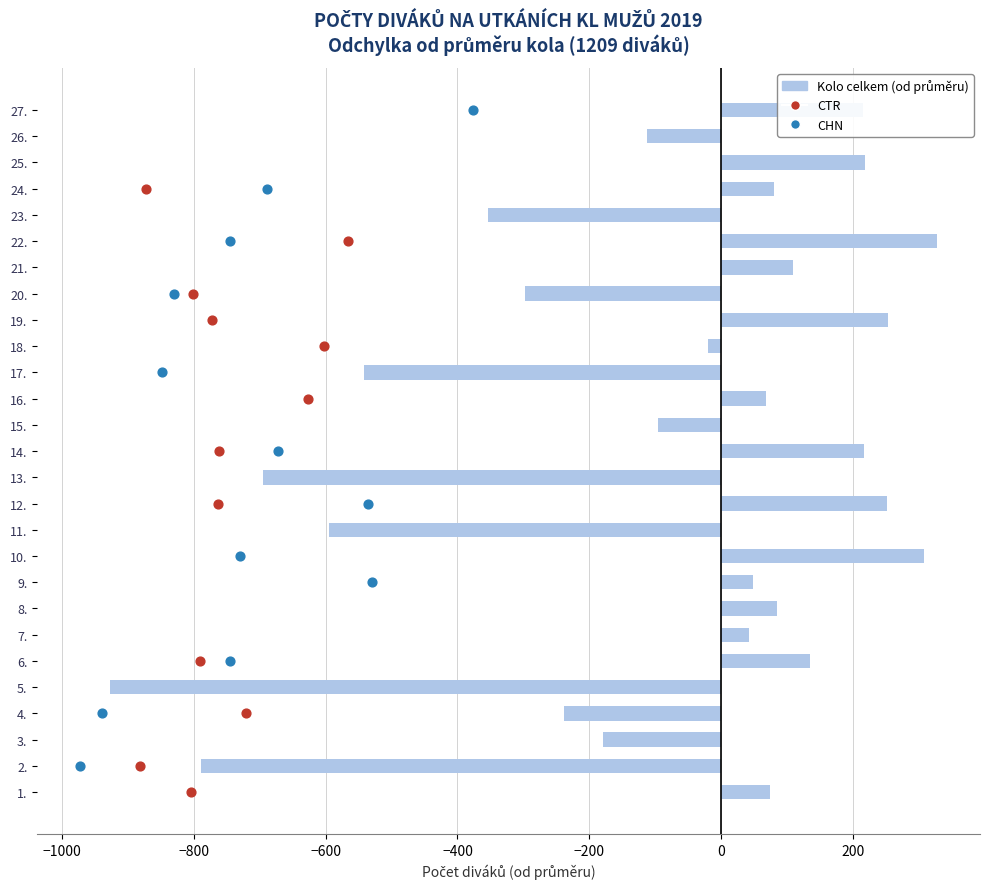

Which series has the widest spread of Y values?

Range (kolo celkem vs průměr)